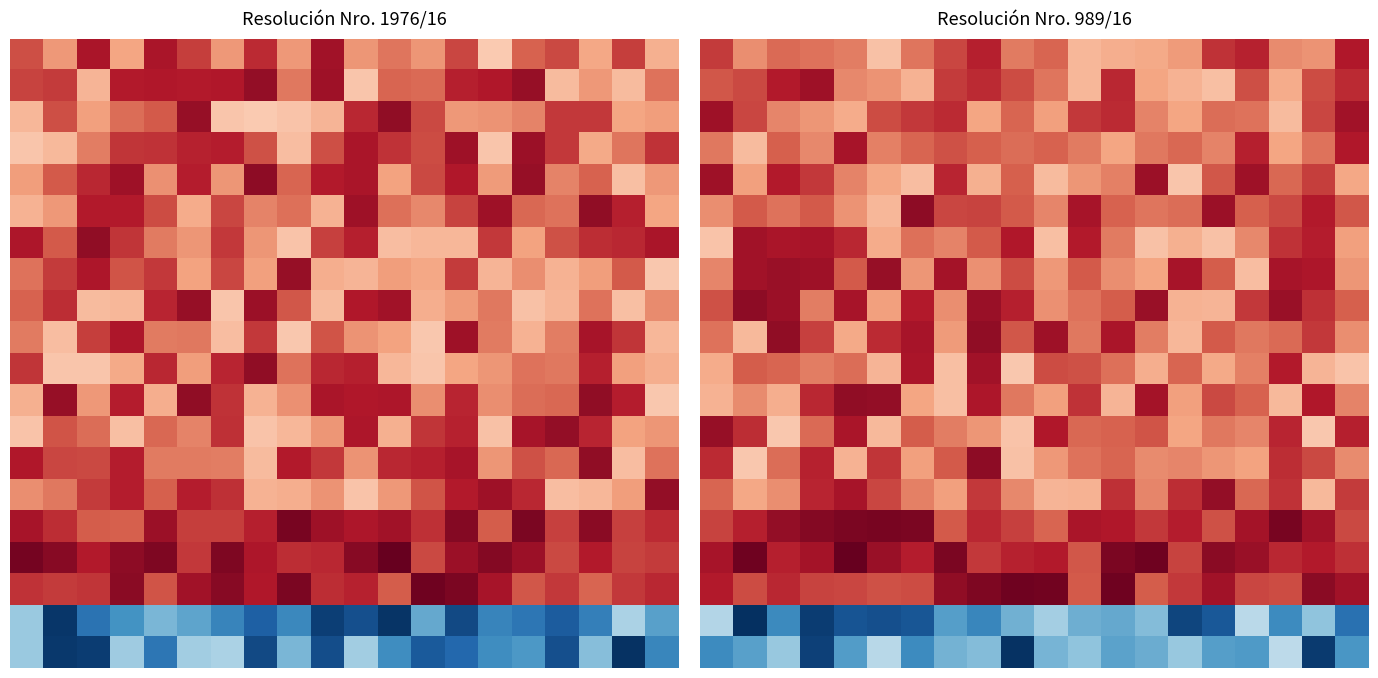

At how many categories does at least one series exceed 130?

20